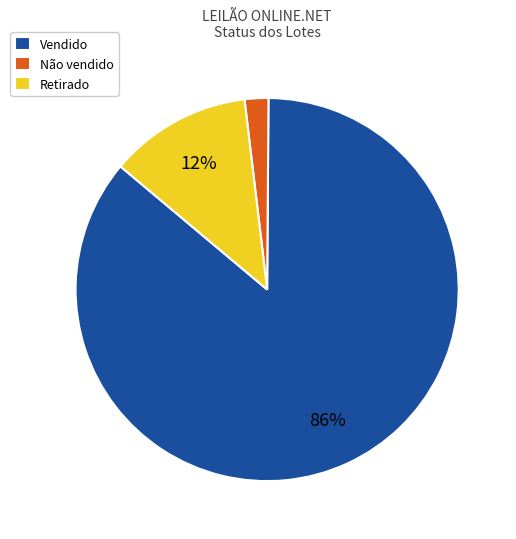

To the nearest percent, what is the difference between the Retirado and Vendido slice percentages?

74%